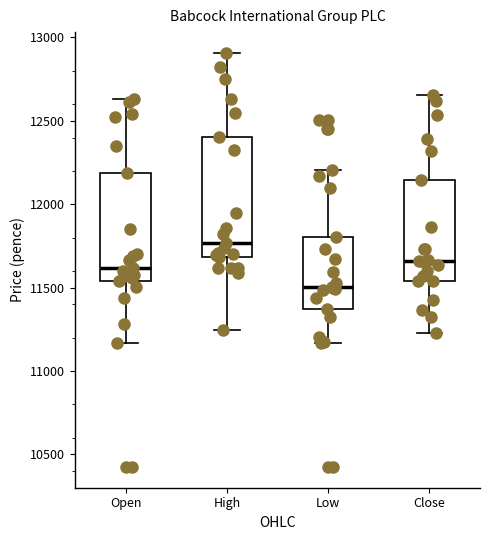

Which box has the highest median line?

High